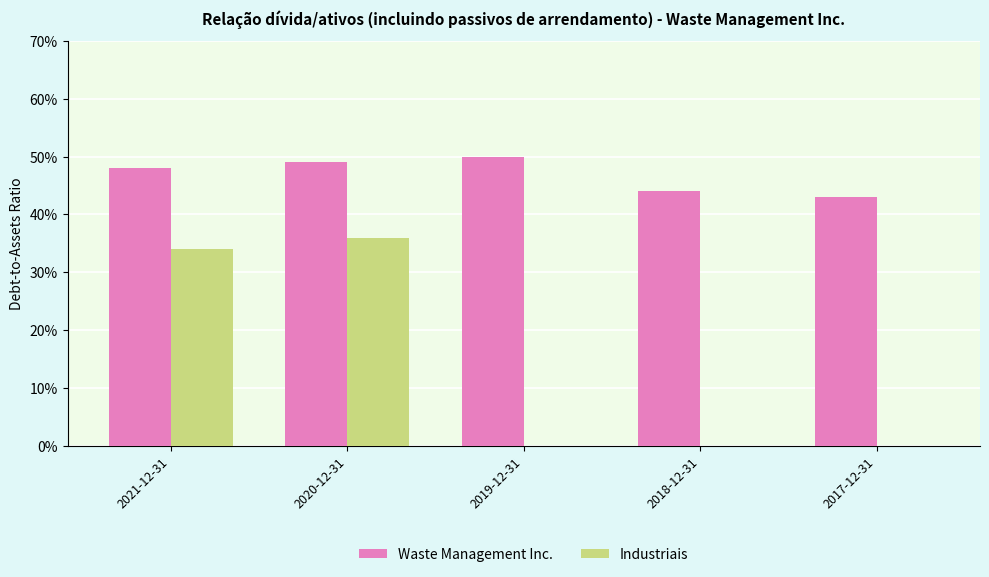

Which label corresponds to the smallest value in the chart?

2019-12-31